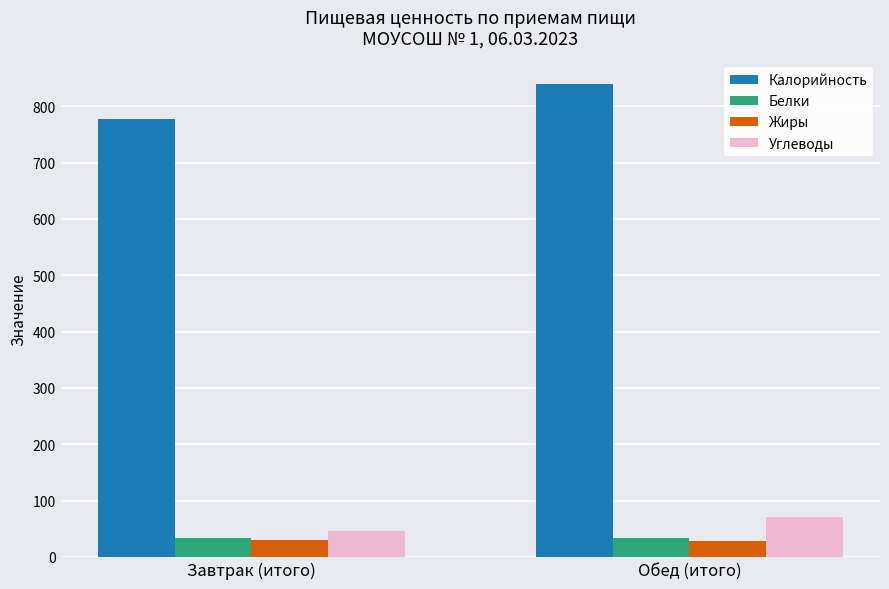

What are all the series names shown in the legend?

Калорийность, Белки, Жиры, Углеводы